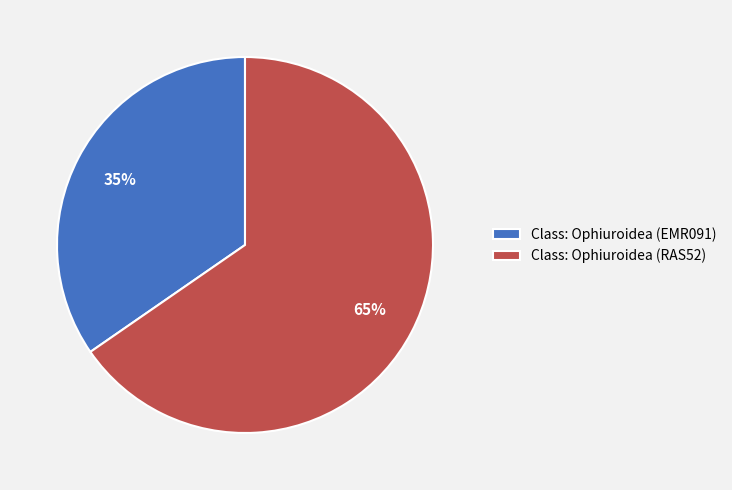

How many slices are in this pie chart?

2